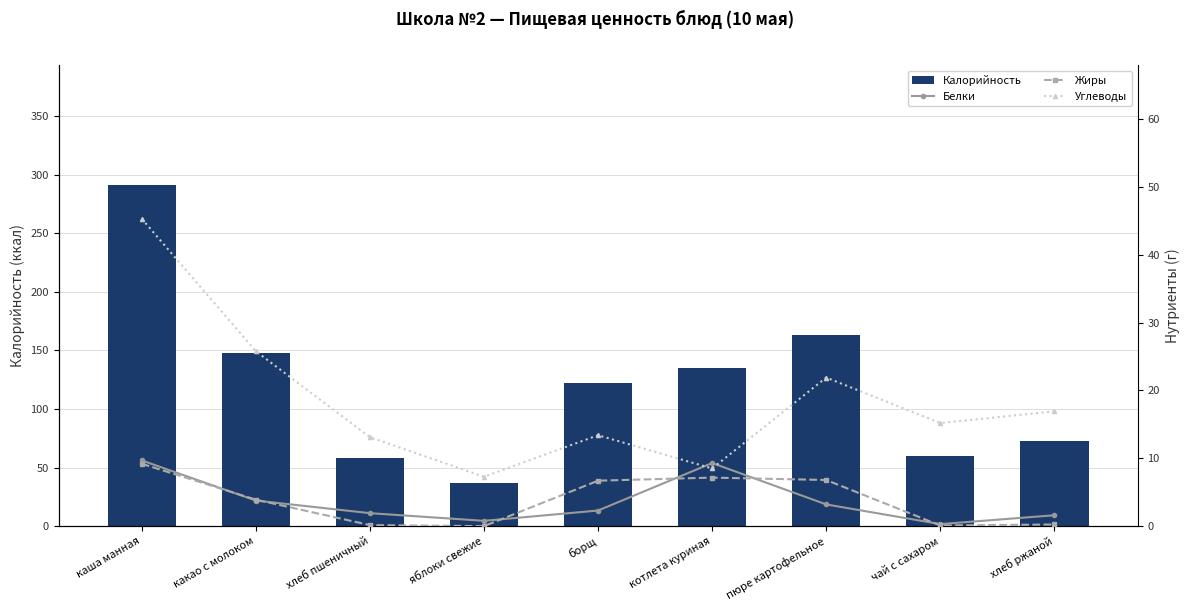

The Белки series shows 2.6 at хлеб ржаной. True or false?

False